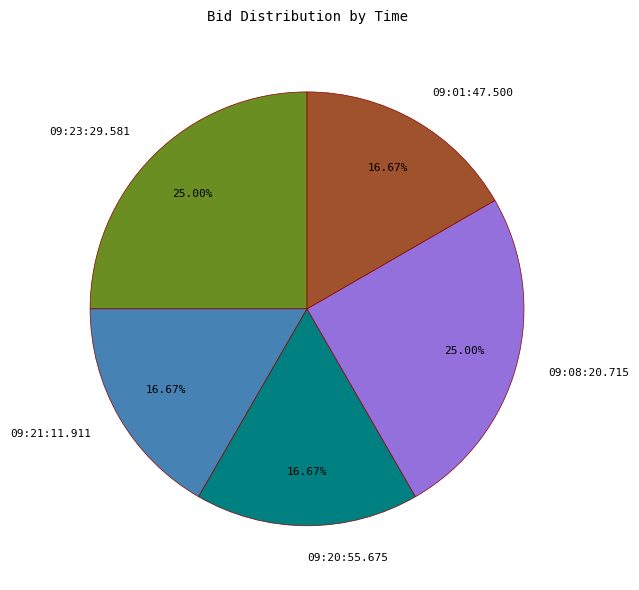

What percentage is the 09:21:11.911 slice, to the nearest percent?

17%